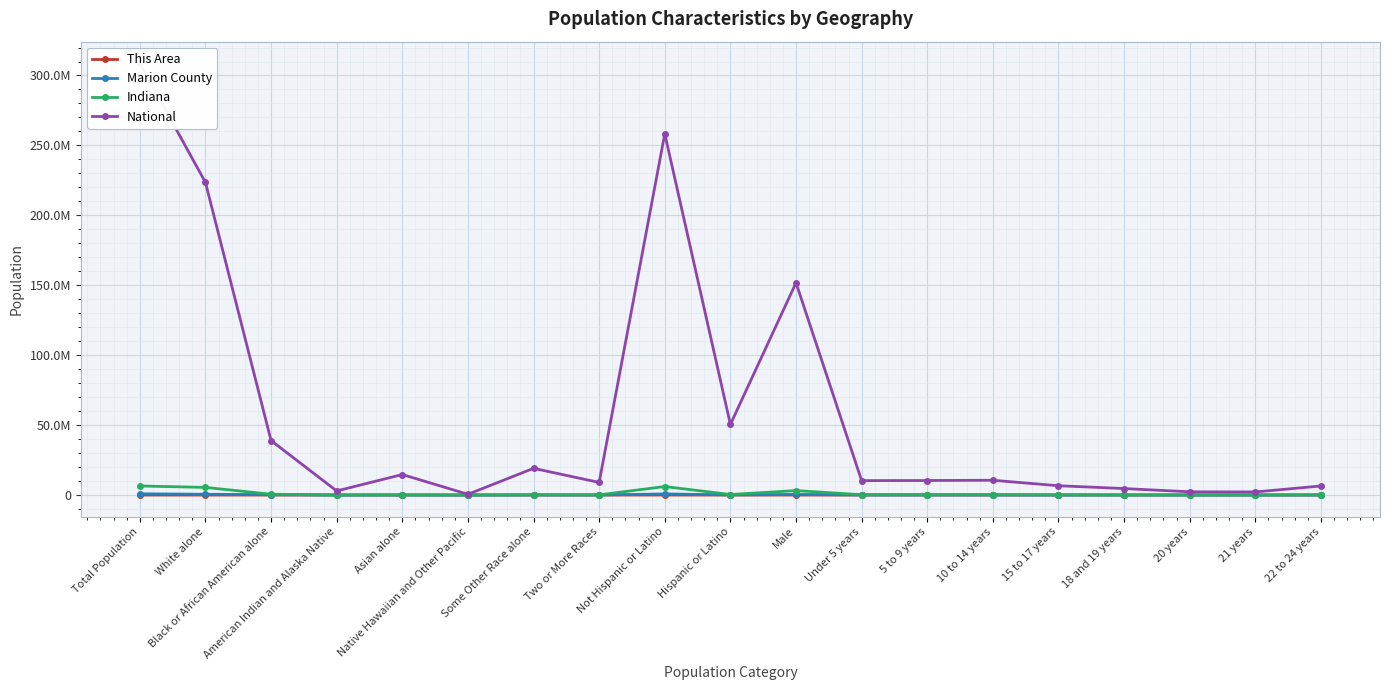

Between American Indian and Alaska Native and Asian alone, which is larger?

Asian alone